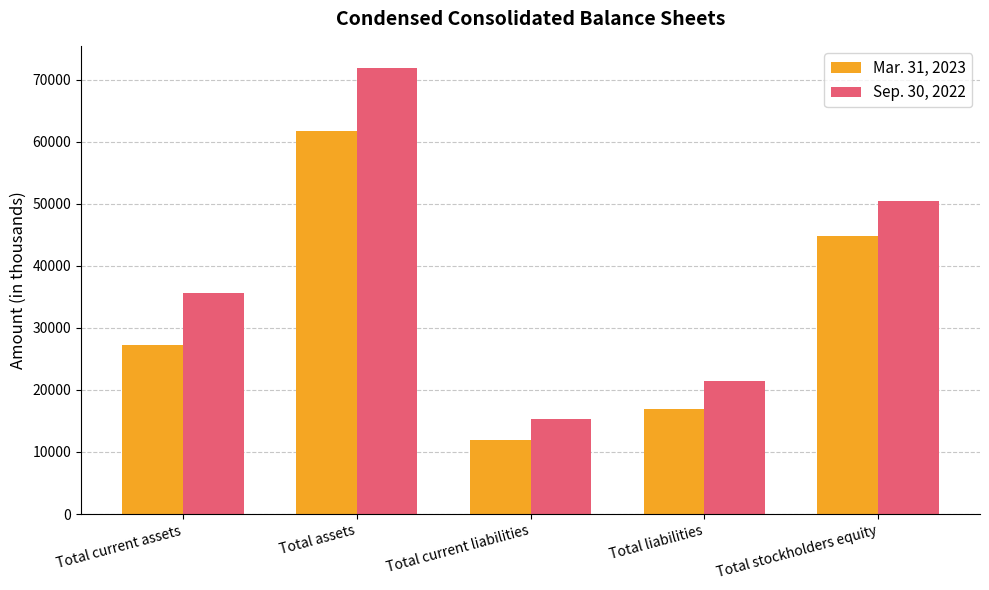

What is the highest value of the Mar. 31, 2023 series?

61702